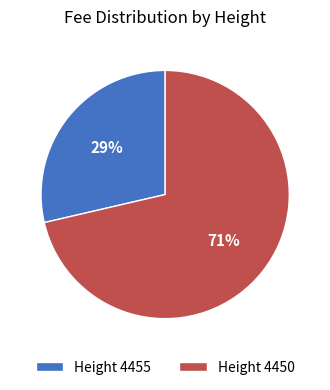

Does Height 4450 account for over 50% of the chart?

Yes